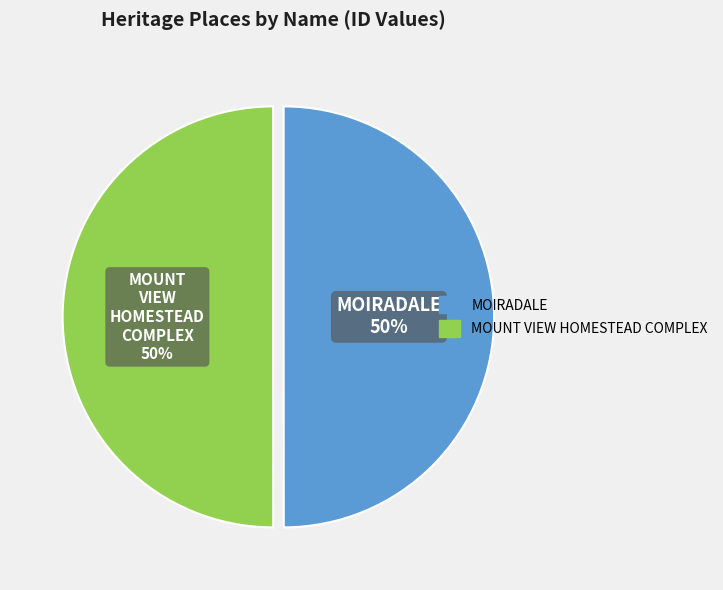

To the nearest percent, what is the average slice percentage?

50%